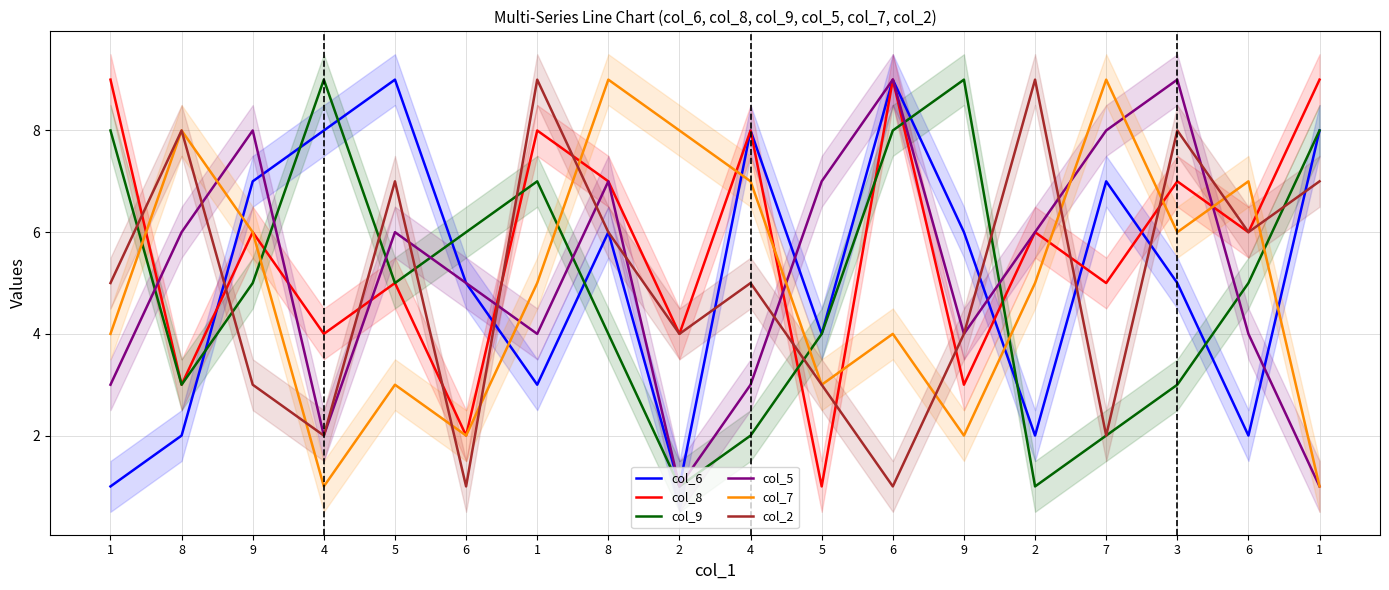

How many times do col_5 and col_9 cross each other?

8